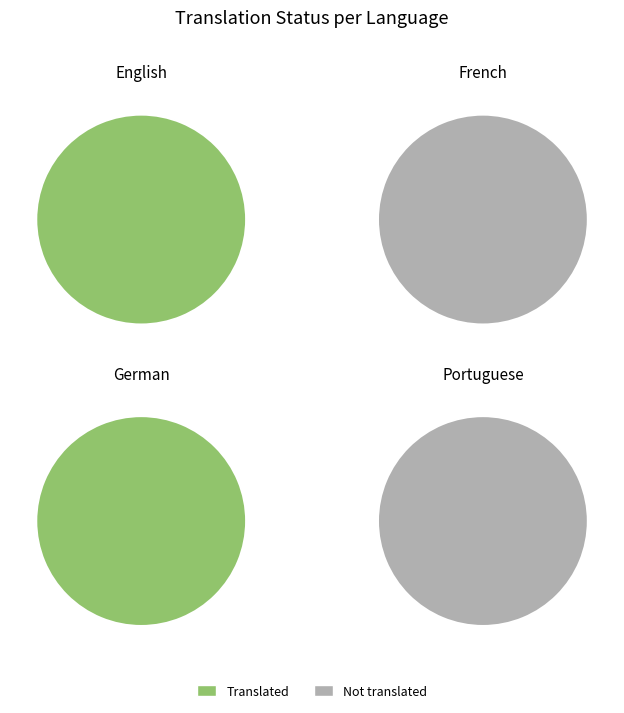

Does German represent more than half of the total?

No